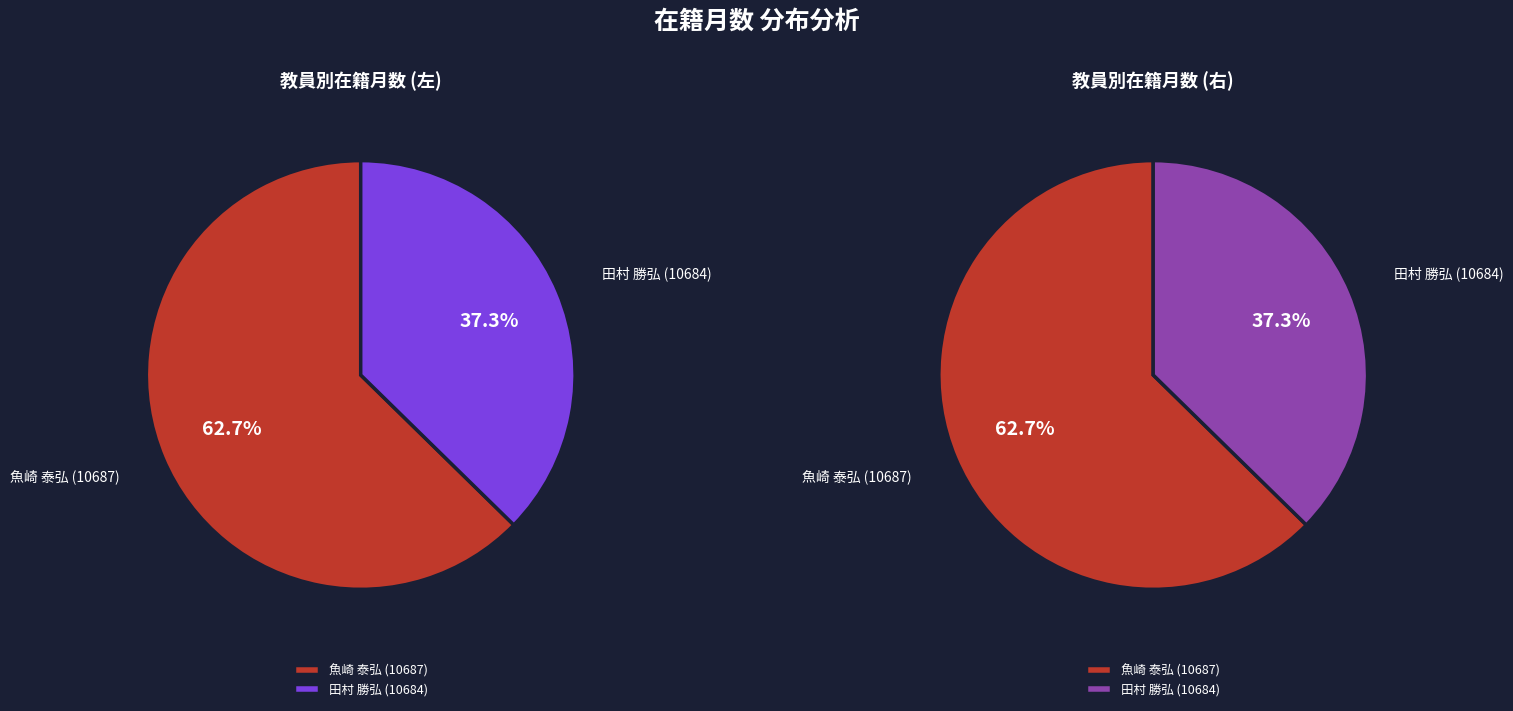

Does 田村 勝弘 (10684) represent more than half of the total?

No